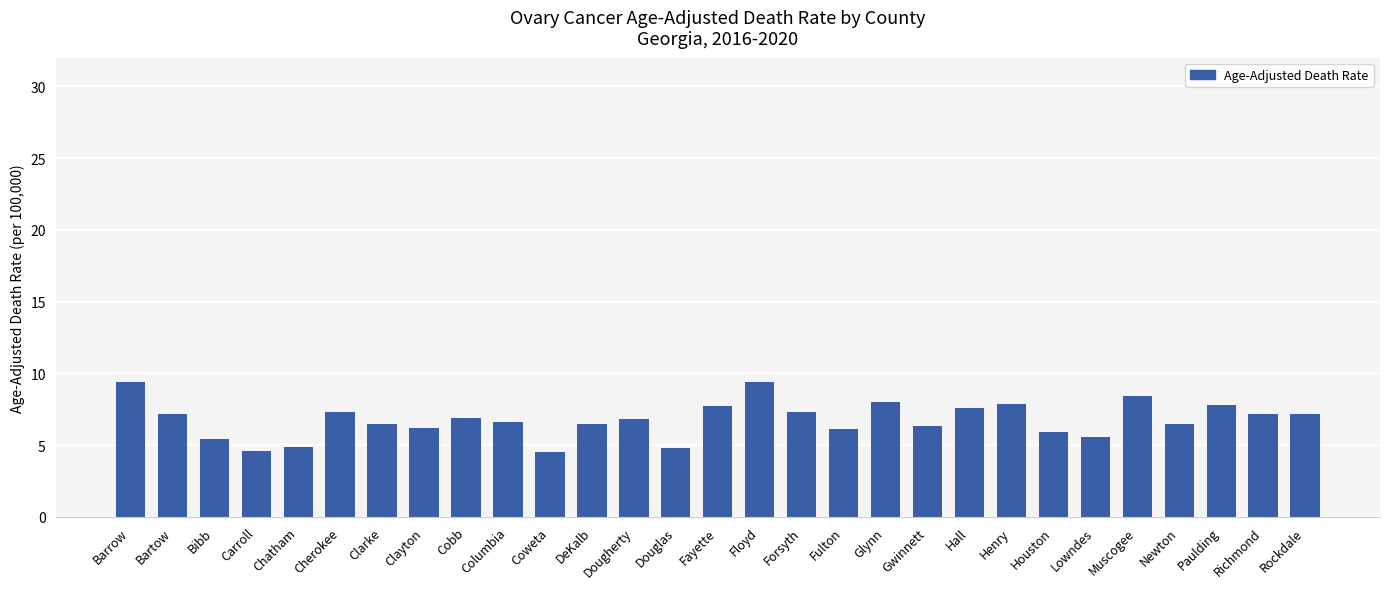

What is the minimum value shown in the chart?

4.5